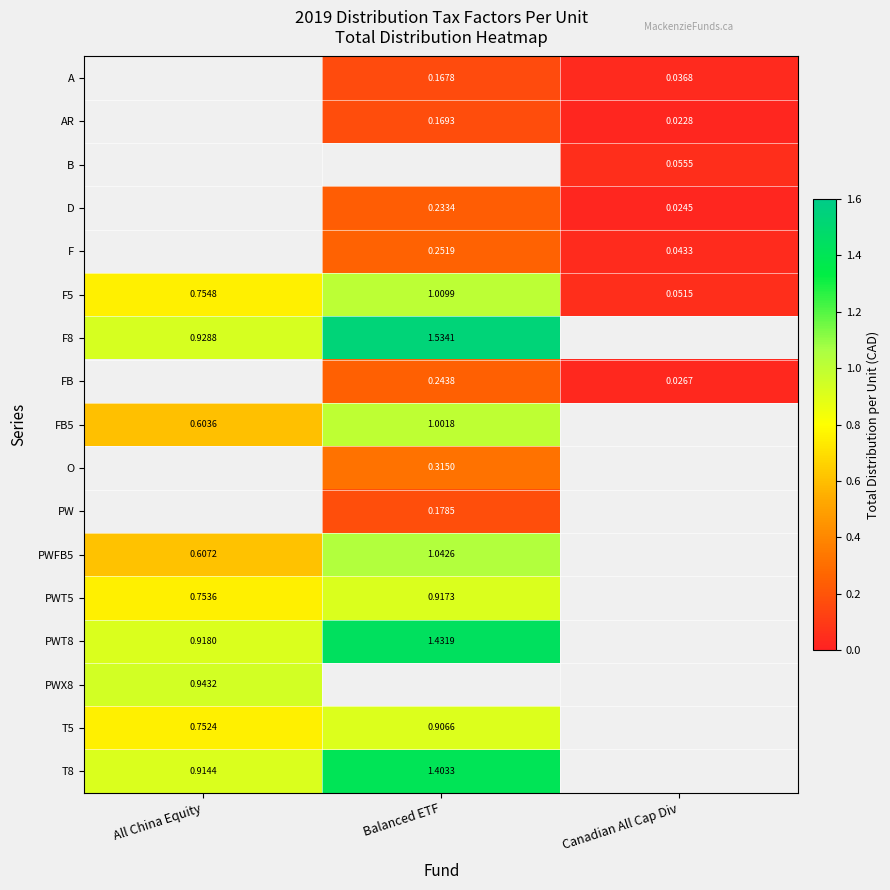

Is the value of PW at Balanced ETF greater than the value of F at Balanced ETF?

No